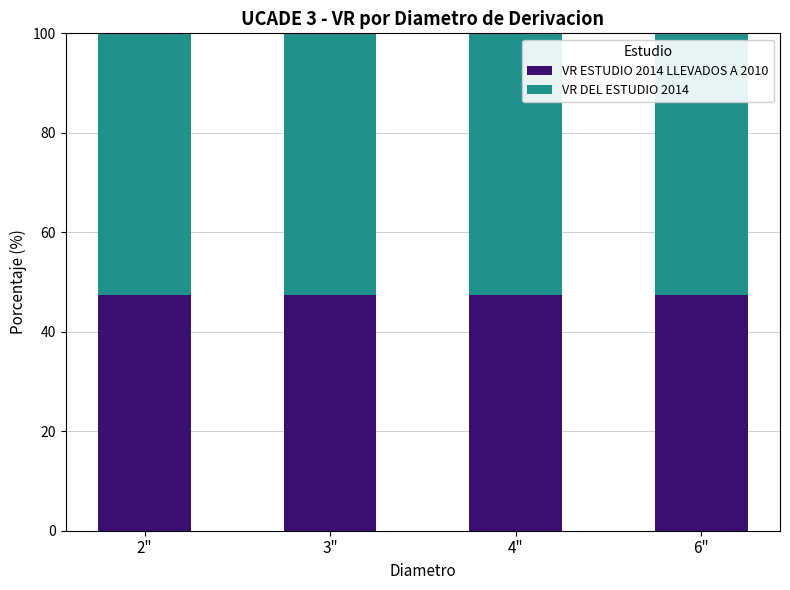

What is the average value of the VR ESTUDIO 2014 LLEVADOS A 2010 series?

47.3